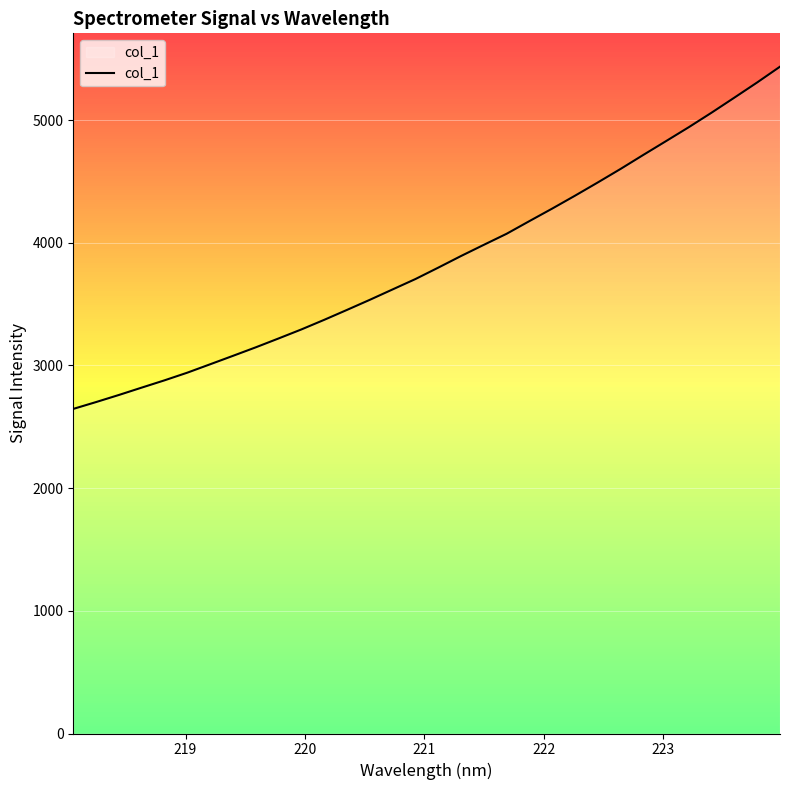

What is the difference between the maximum and minimum values?

2789.3